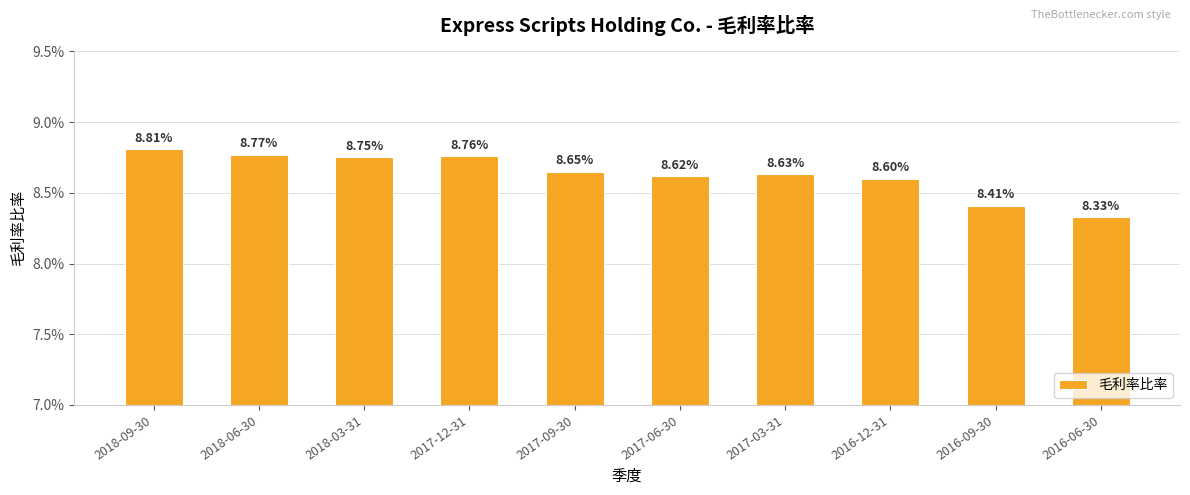

Which label corresponds to the smallest value in the chart?

2016-06-30